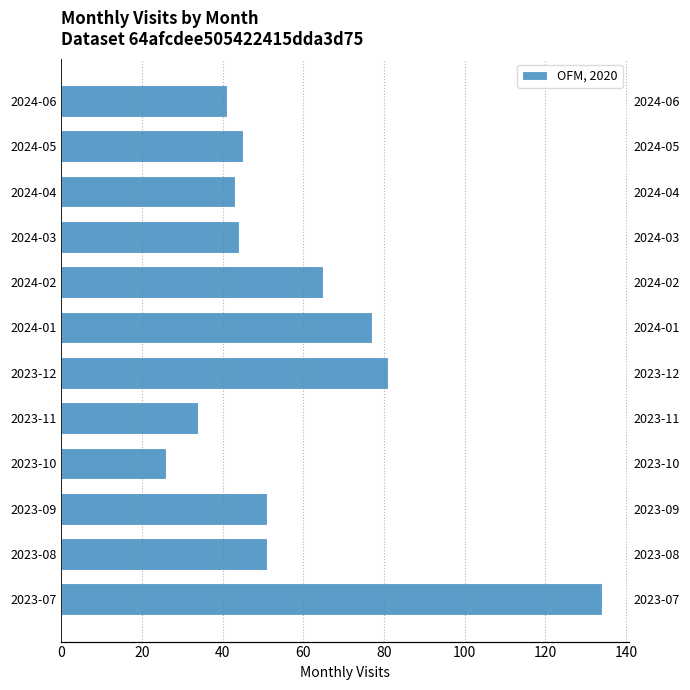

What is the greatest value displayed?

134